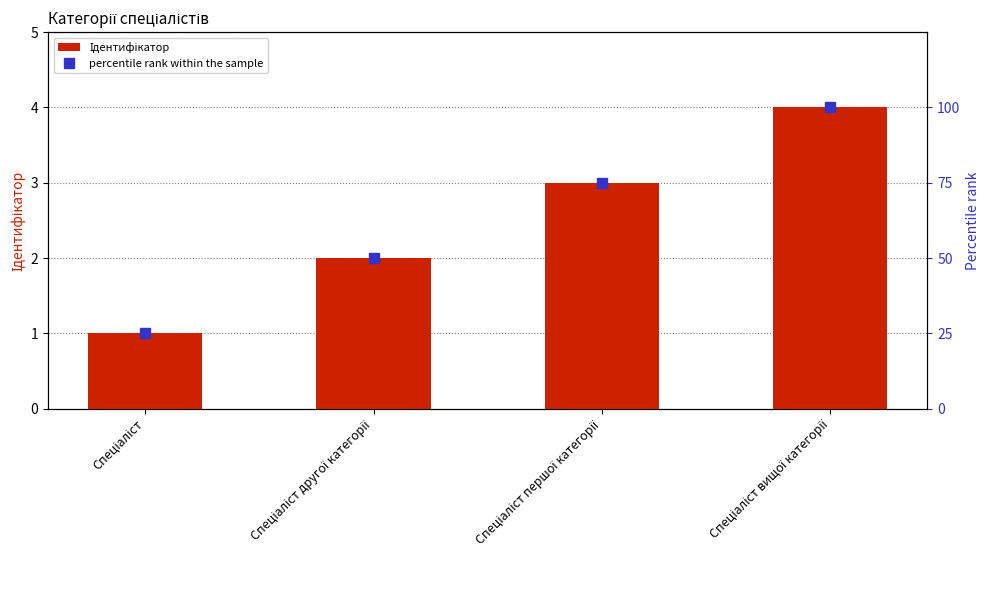

How many Ідентифікатор values are between 2 and 4?

3